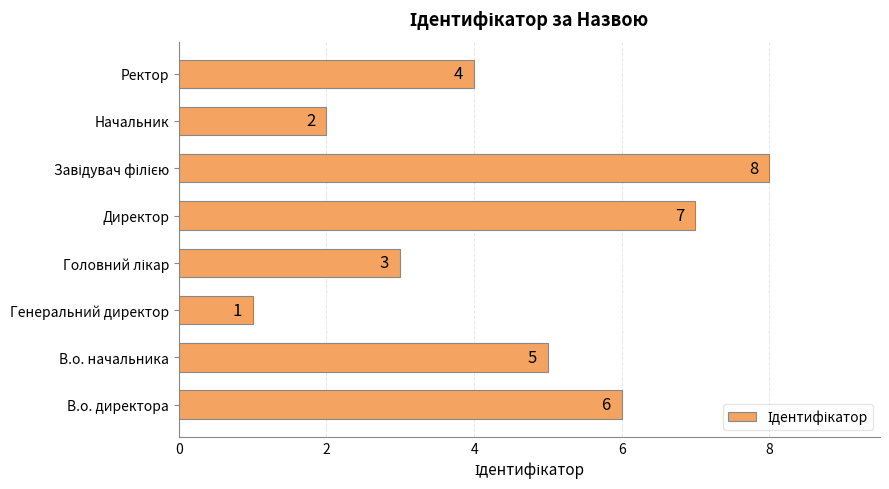

Approximately how many times larger is the value at Ректор compared to В.о. директора?

0.7